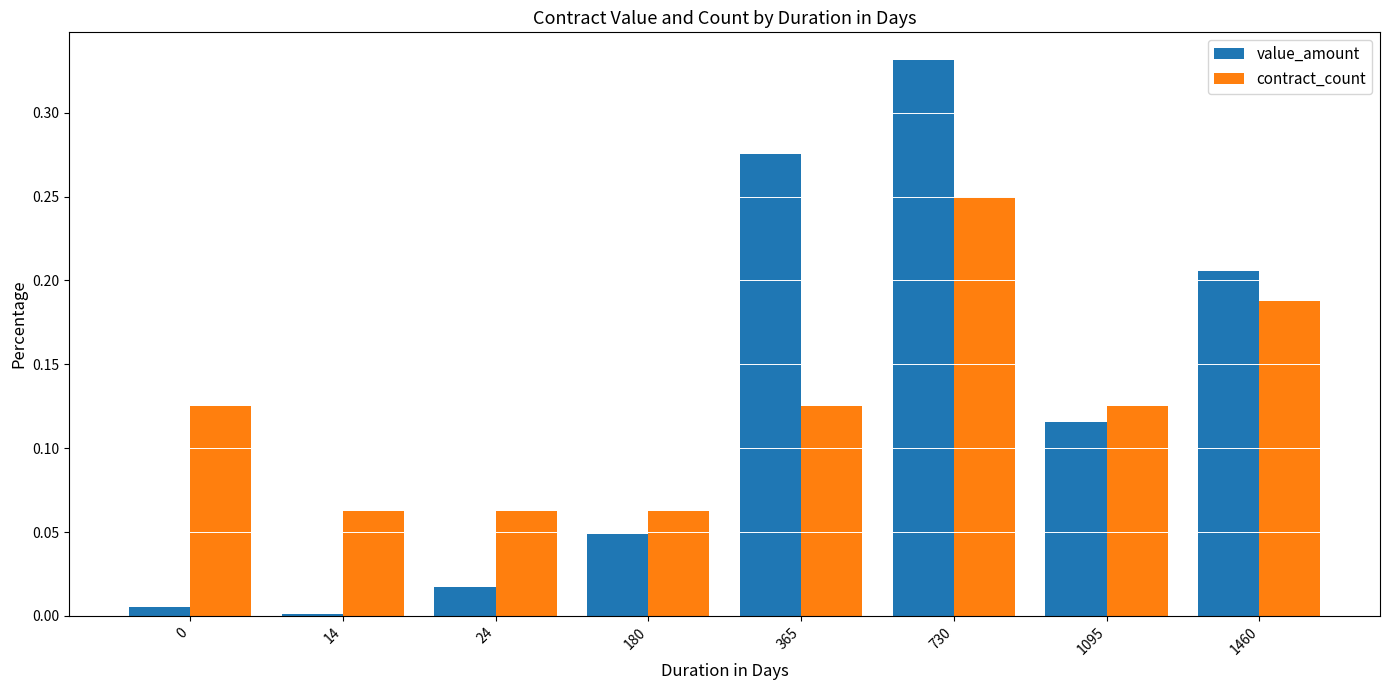

The contract_count series shows 0.0 at 14. True or false?

False